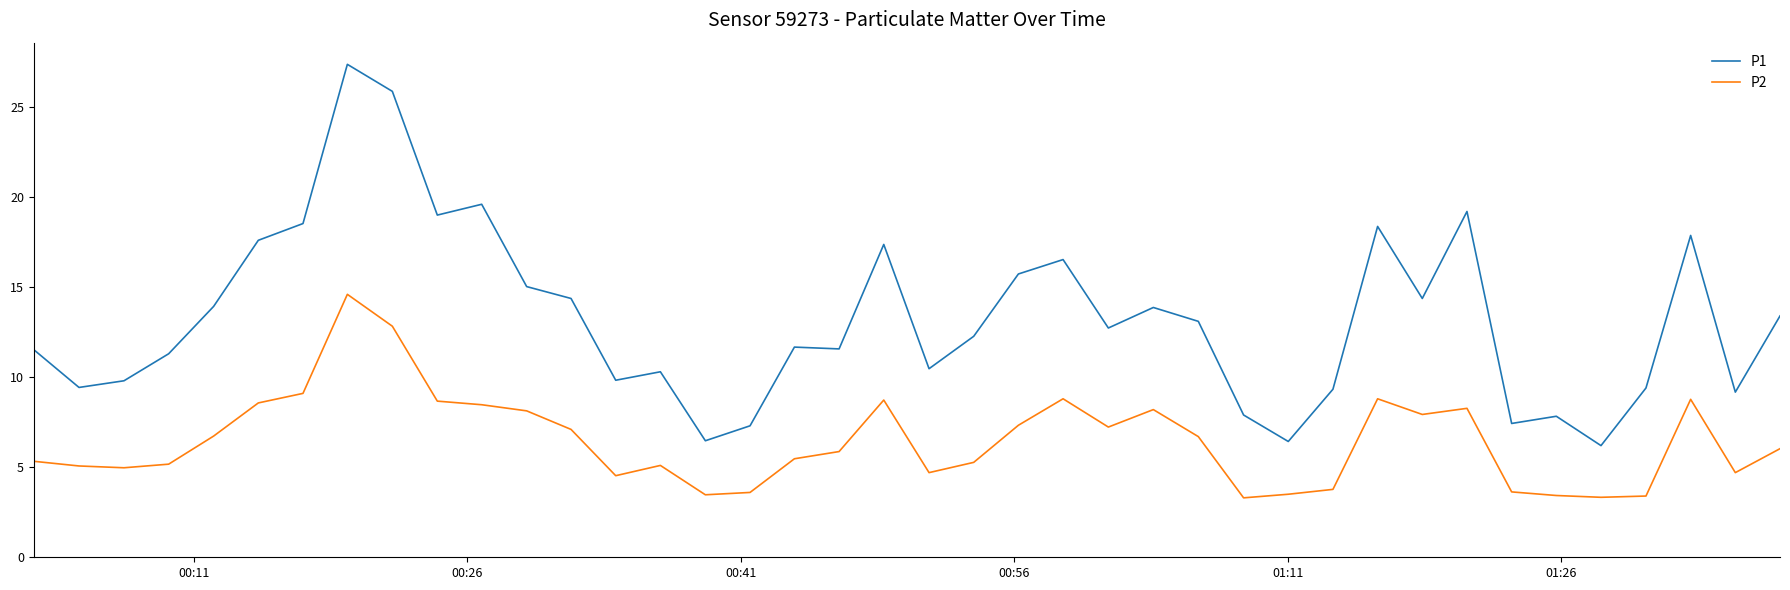

What is the difference between the maximum and minimum values in the P2 series?

11.3